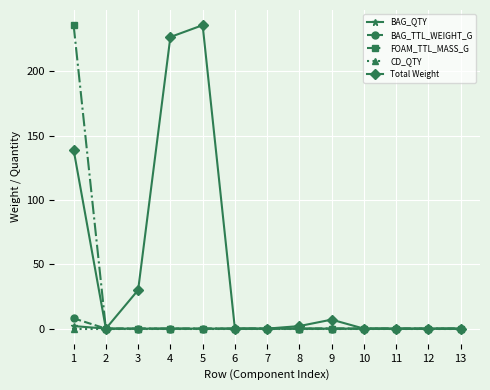

Which series has the largest total across all categories?

Total Weight